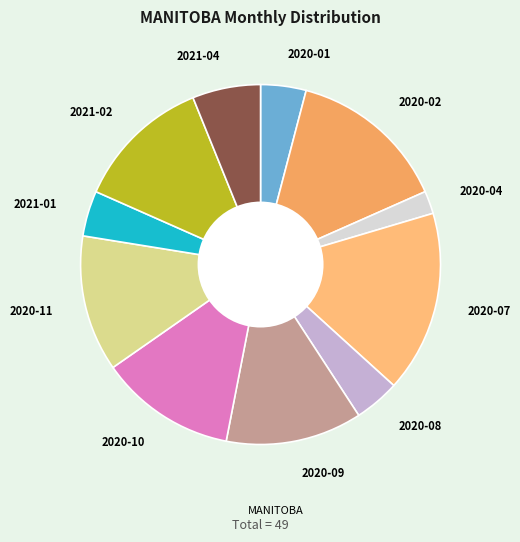

What is the largest slice in the pie chart?

2020-07